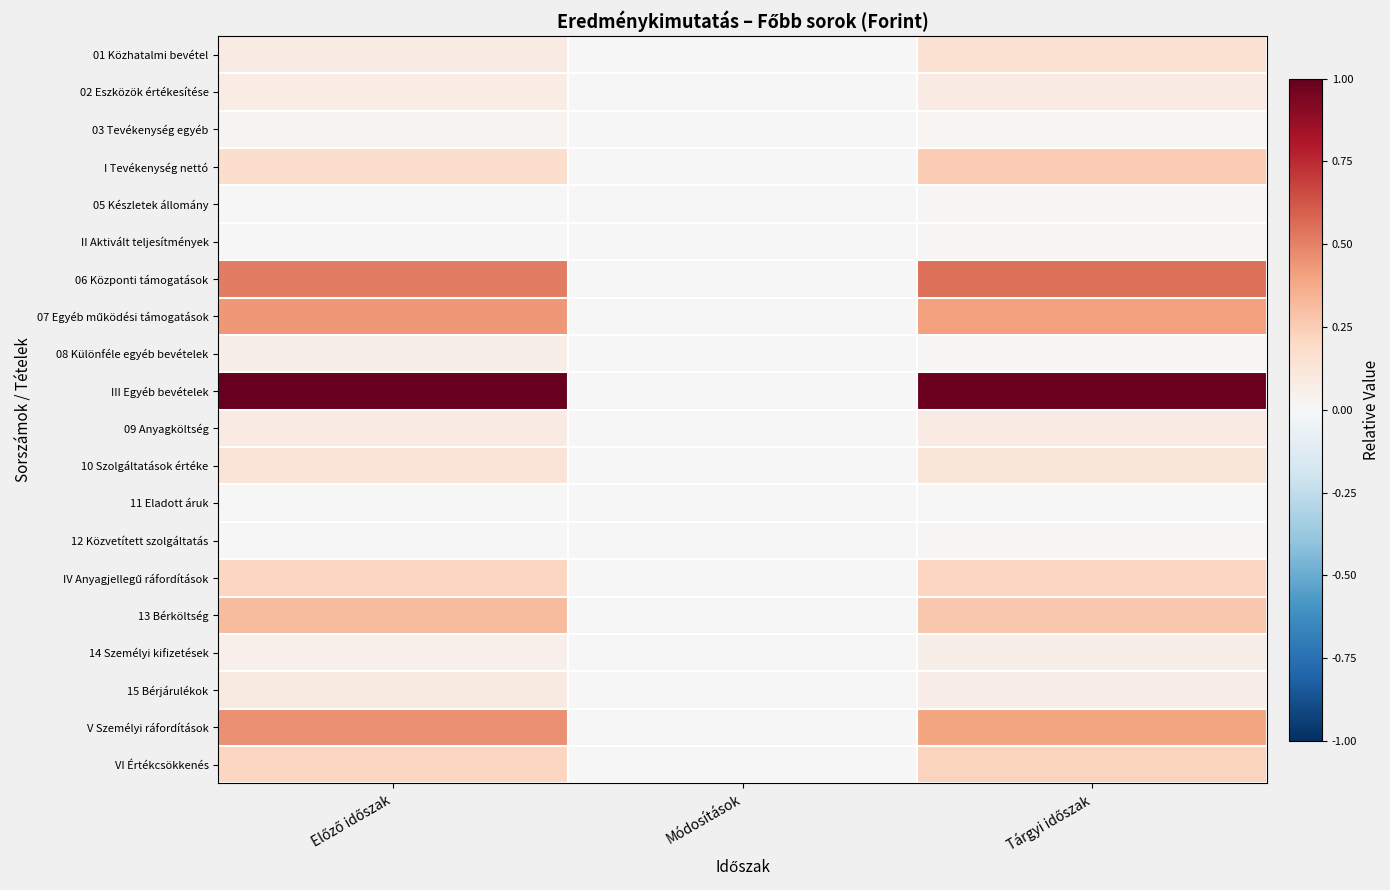

At which category does the chart reach its peak across all series?

Előző időszak